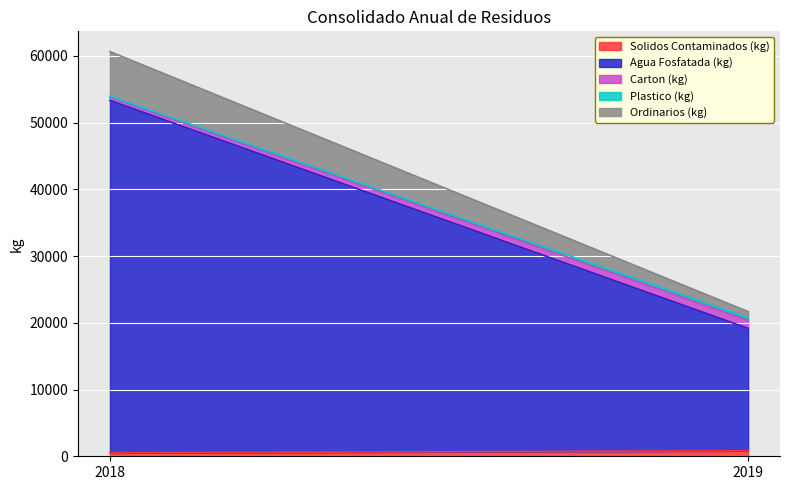

Which series has the largest total across all categories?

Agua Fosfatada (kg)